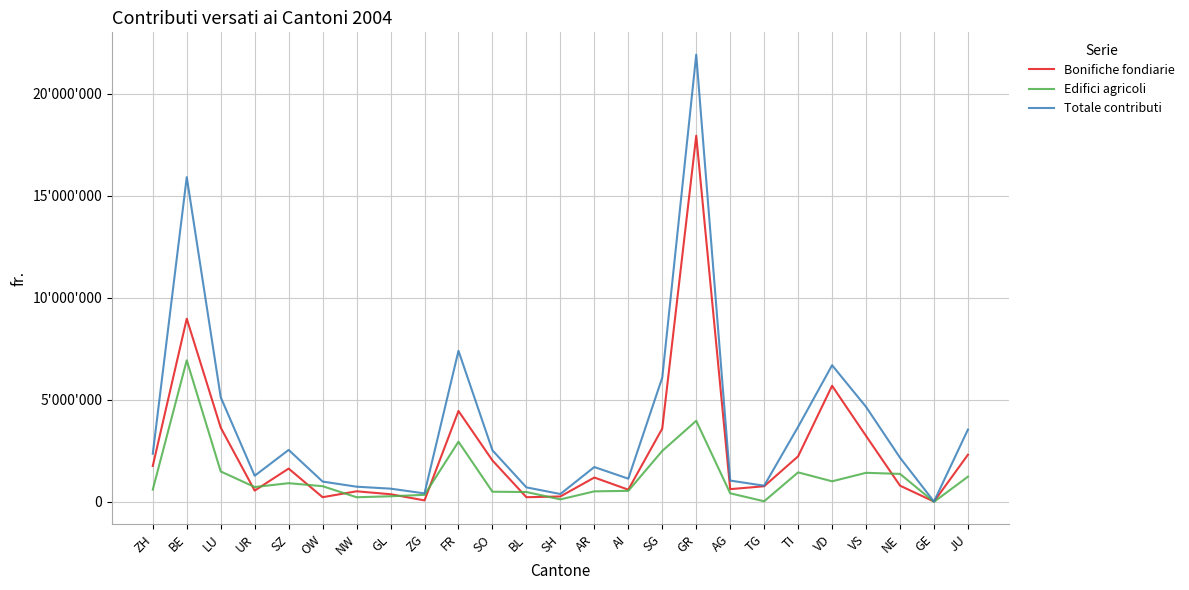

True or false: Totale contributi and Edifici agricoli intersect in this chart.

False